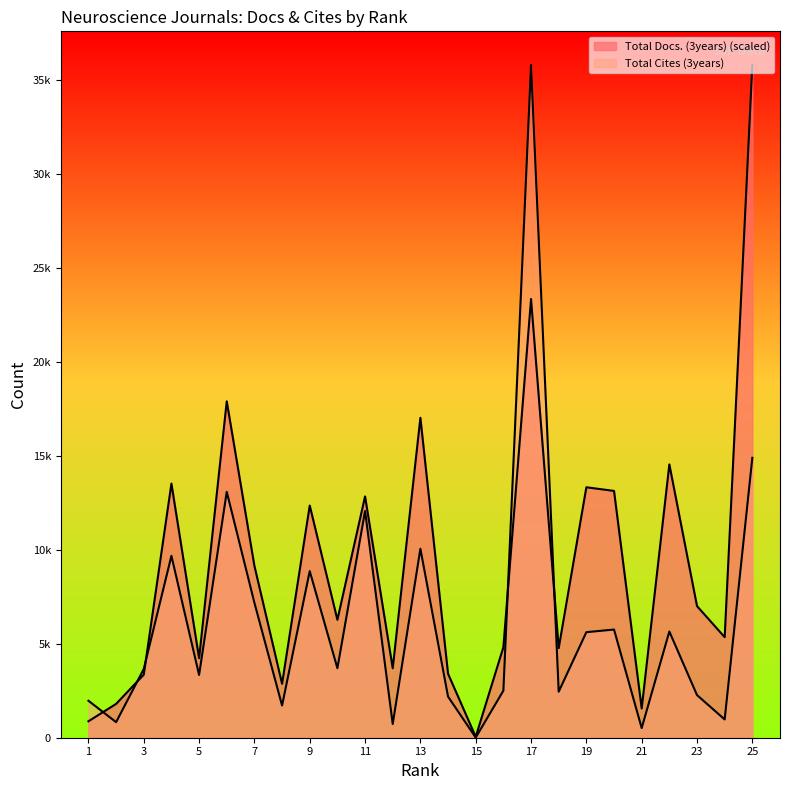

Does the chart display data point markers on the line(s)?

No